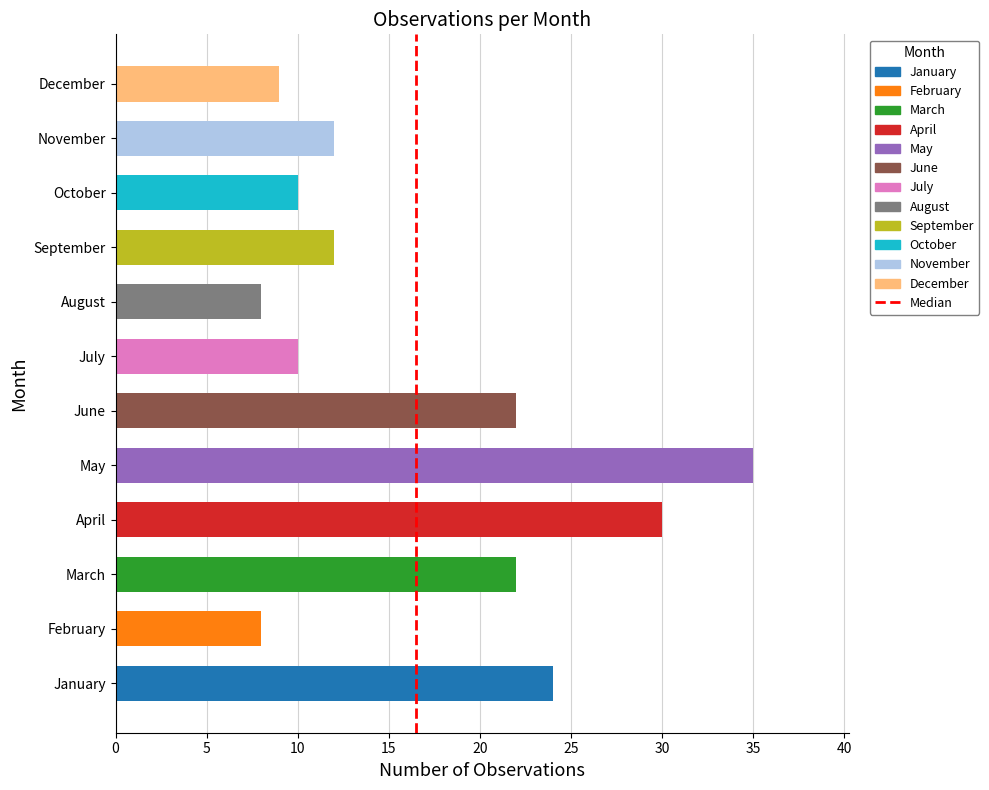

What is the smallest value displayed?

8